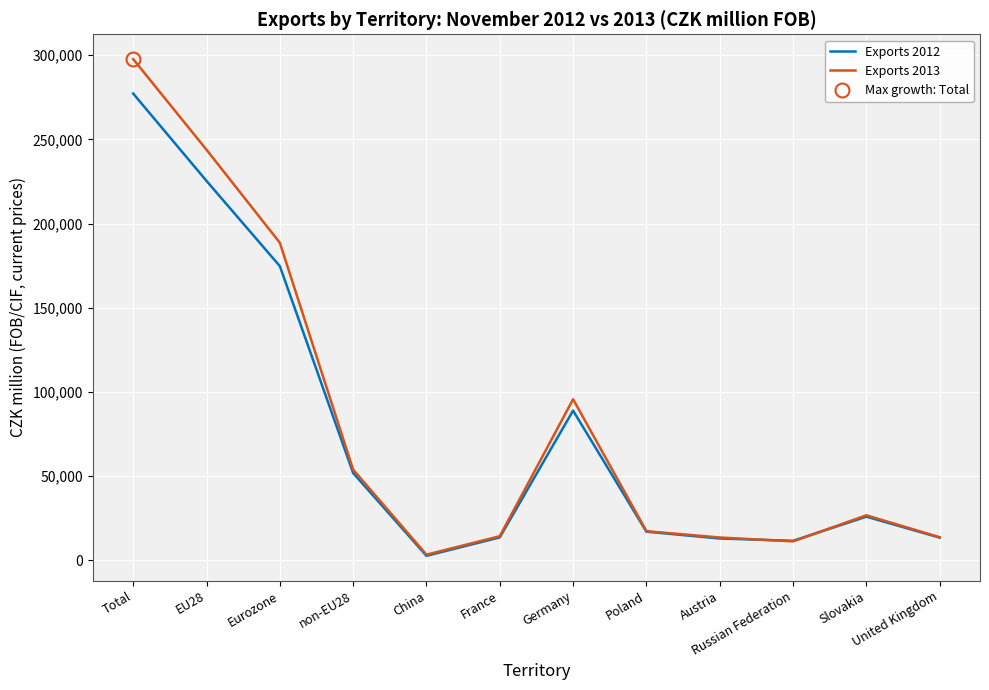

How many data points in Exports 2012 are less than 25772?

6